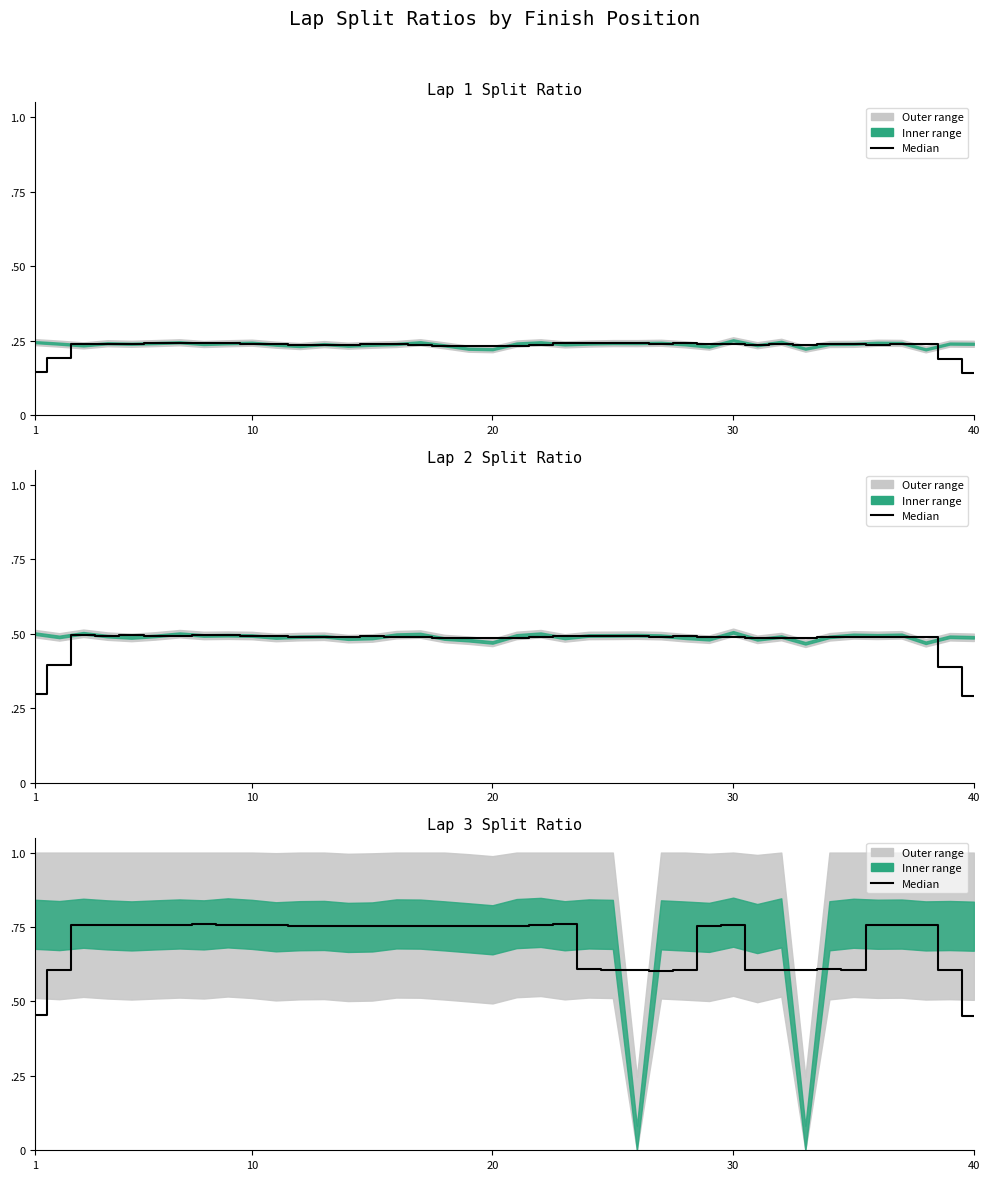

The chart shows a value of 1.2 at 36. True or false?

False